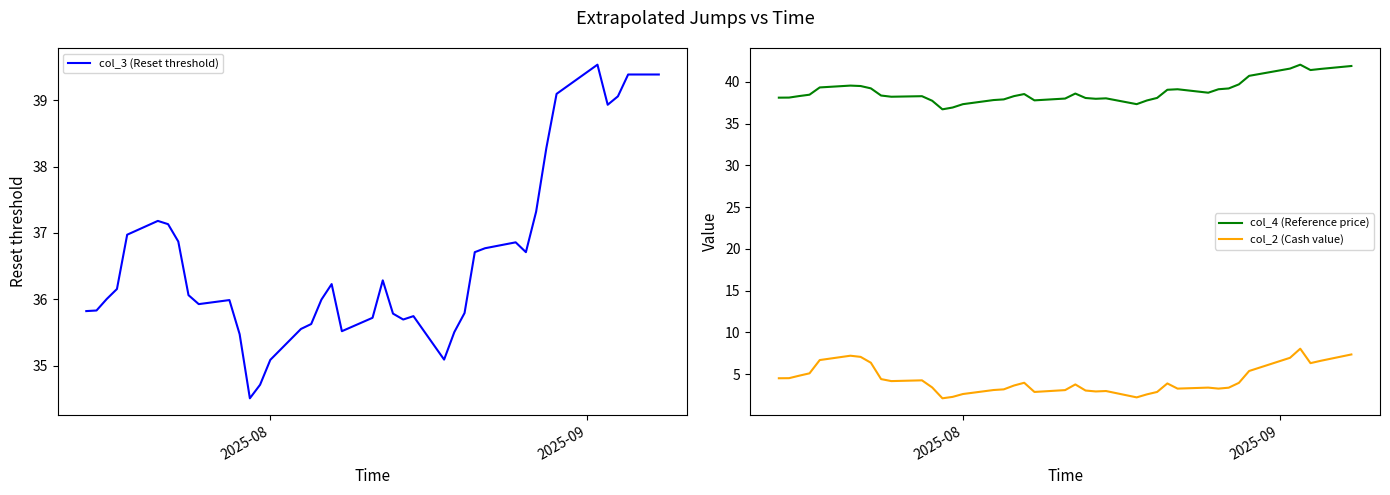

True or false: col_2 (Cash value) and col_4 (Reference price) cross at least once.

False